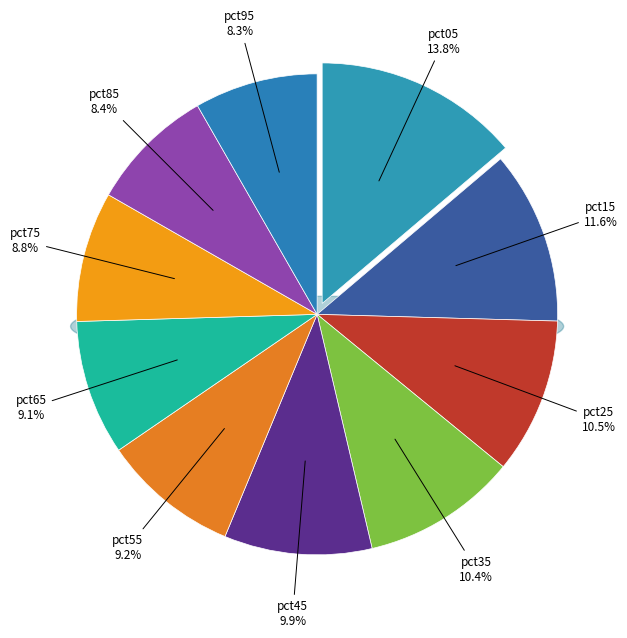

Is it true that pct85 is 8% of the pie?

True